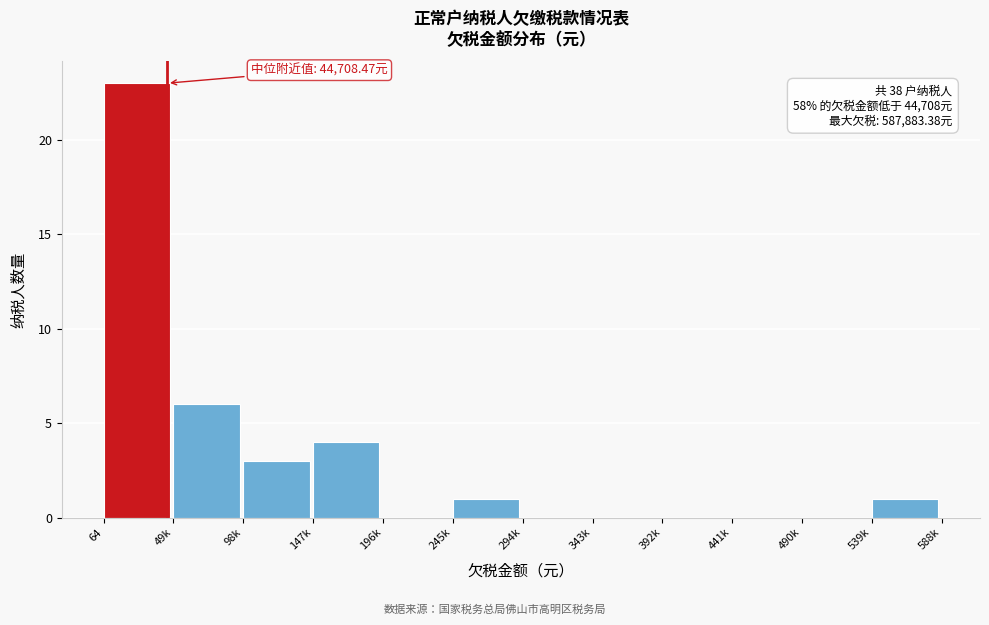

Reading right to left, what are all the values shown in this chart?

539k=1	490k=0	441k=0	392k=0	343k=0	294k=0	245k=1	196k=0	147k=4	98k=3	49k=6	64=23